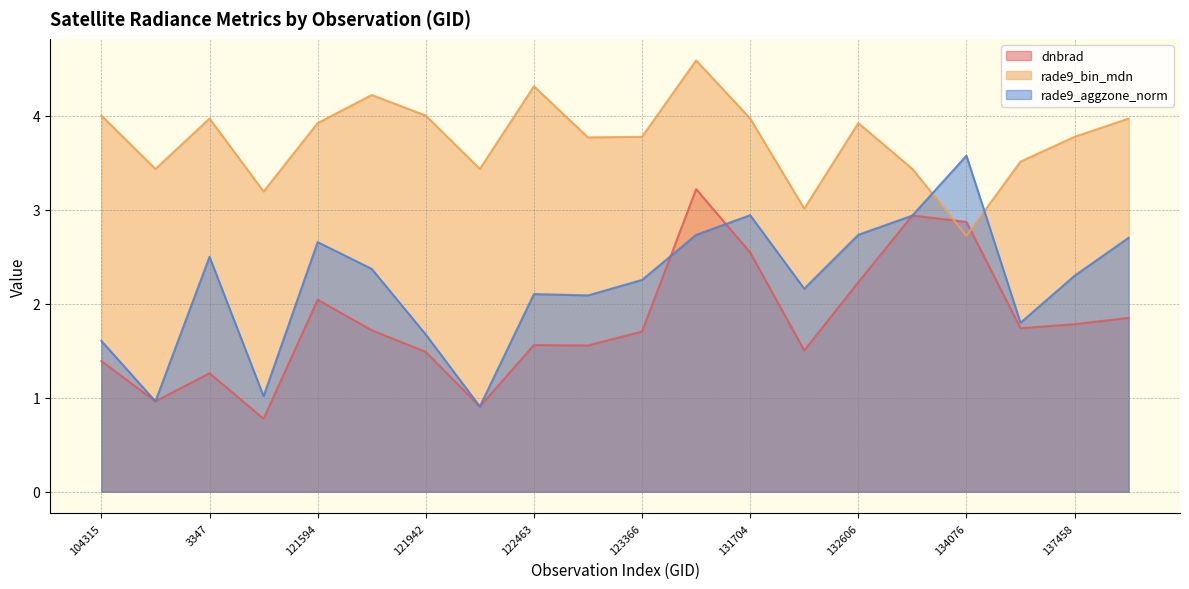

The rade9_bin_mdn series shows 3.4 at 133159. True or false?

True